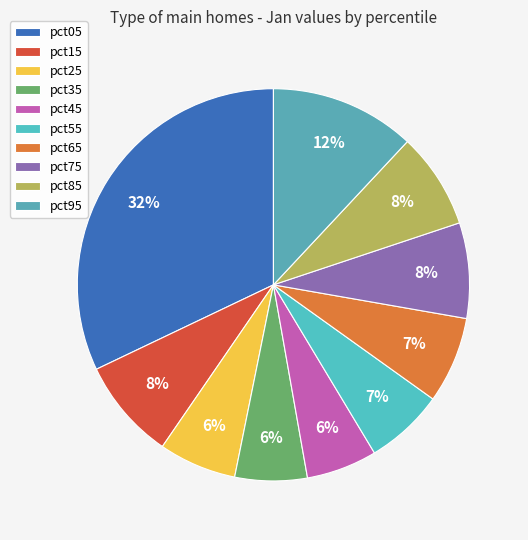

Which slice is the smallest?

pct45